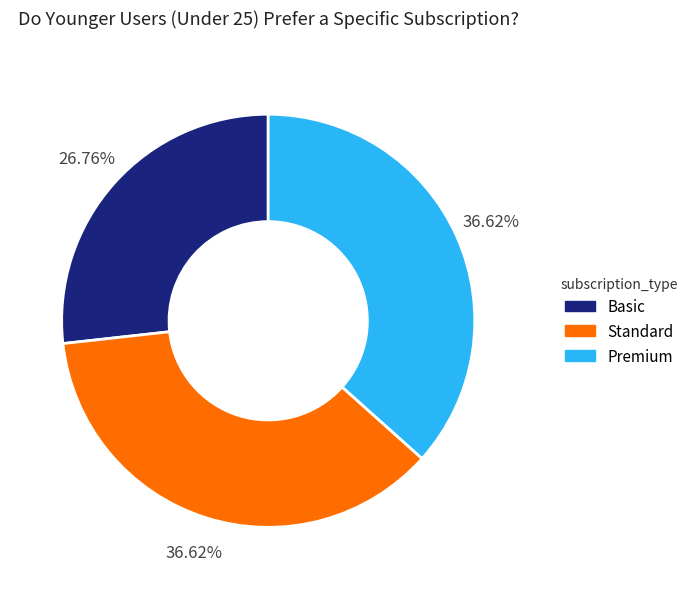

Is there any slice that represents more than half of the pie?

No